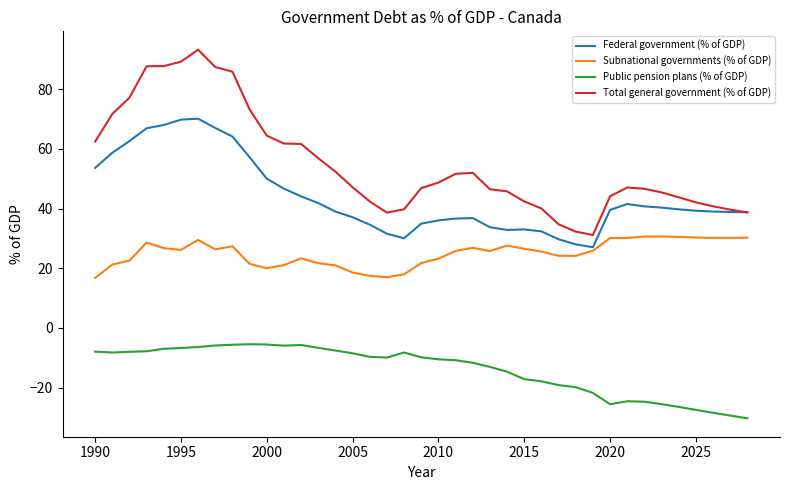

Which series has the widest spread of values?

Total general government (% of GDP)